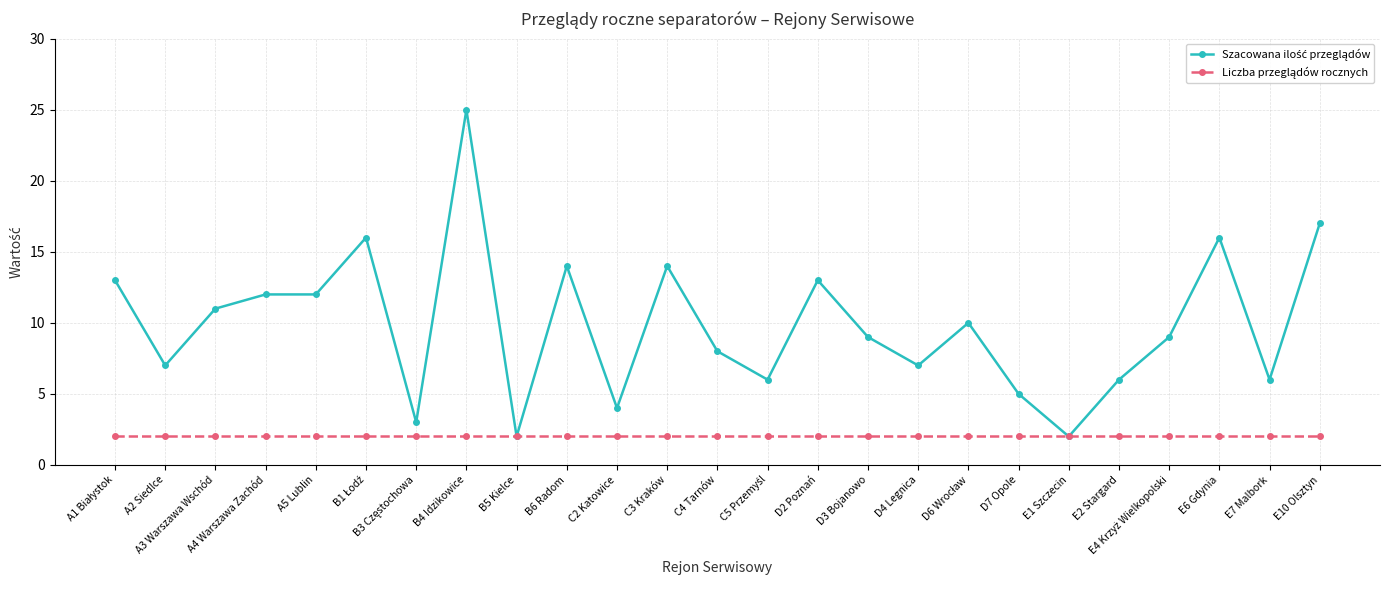

What is the greatest value displayed?

25